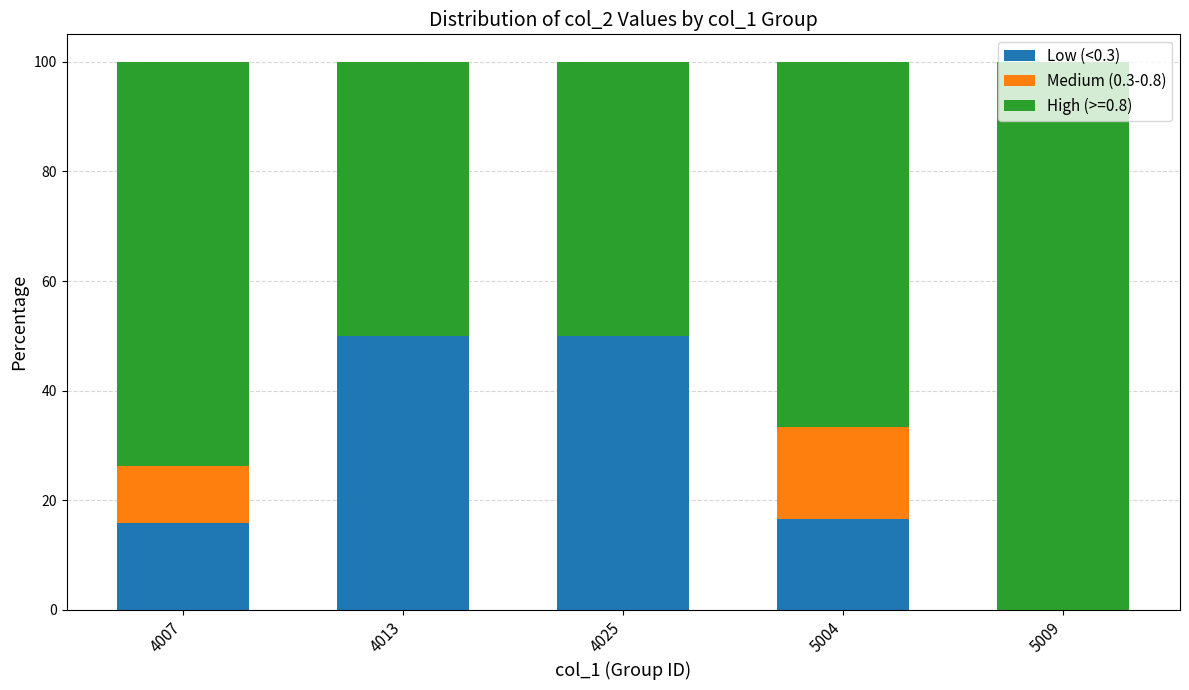

What is the total value across all series at 5004?

100.0